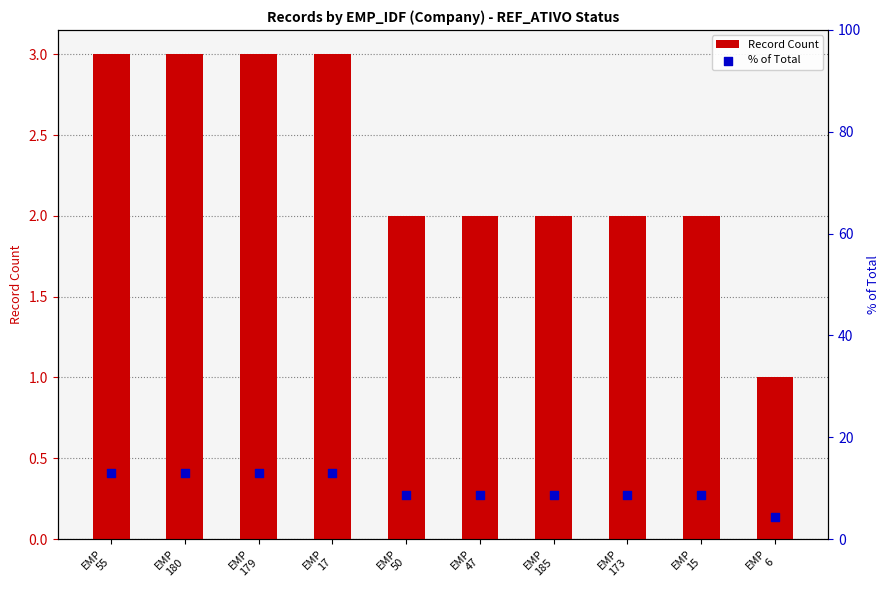

At how many categories does at least one series exceed 1?

10